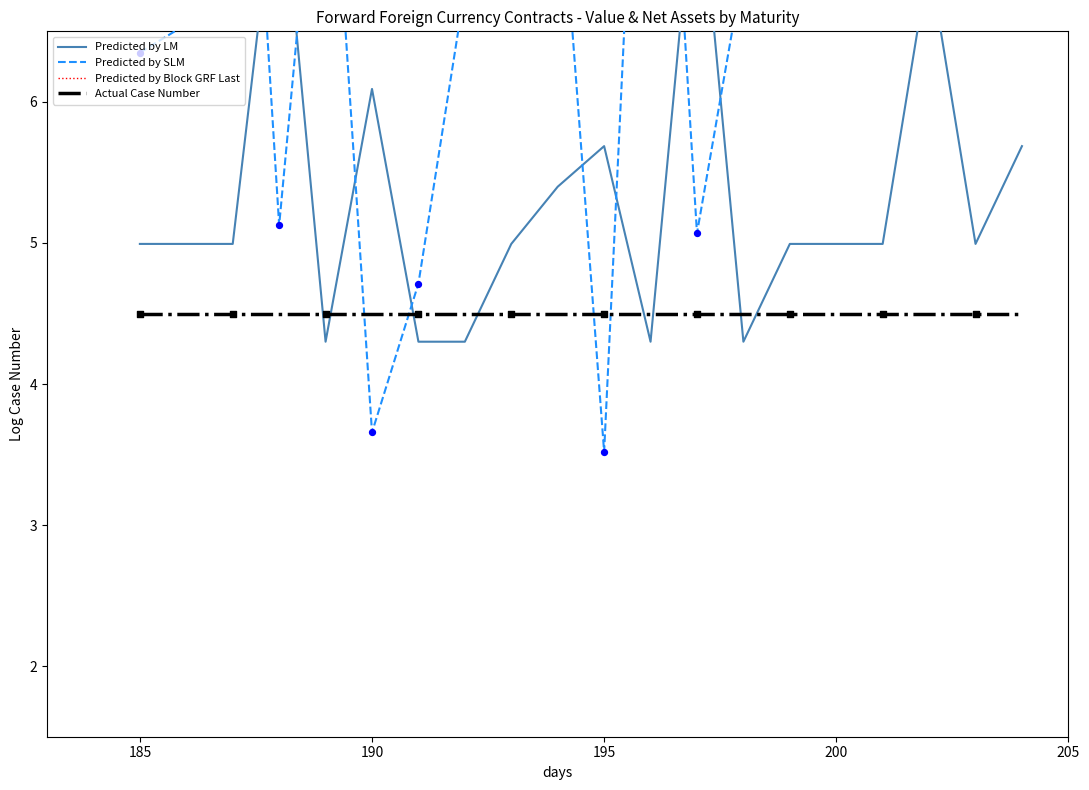

Which series contains the highest Y value?

Predicted by SLM